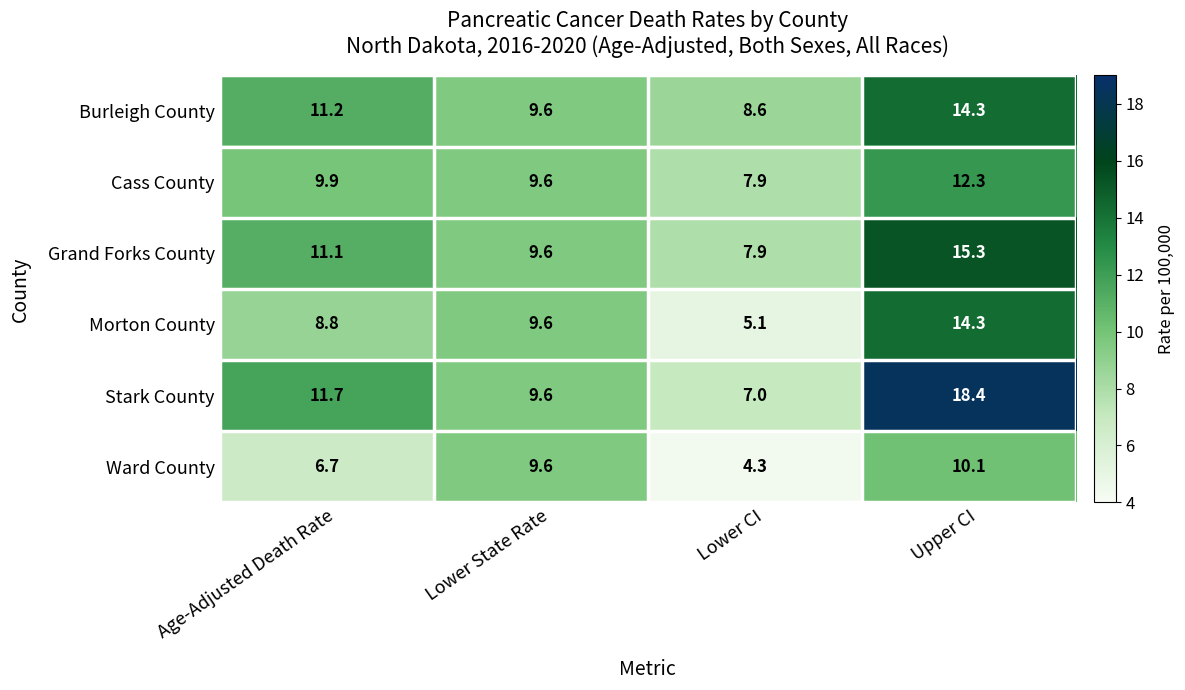

What is the difference between the Cass County values at Upper CI and Age-Adjusted Death Rate?

2.4